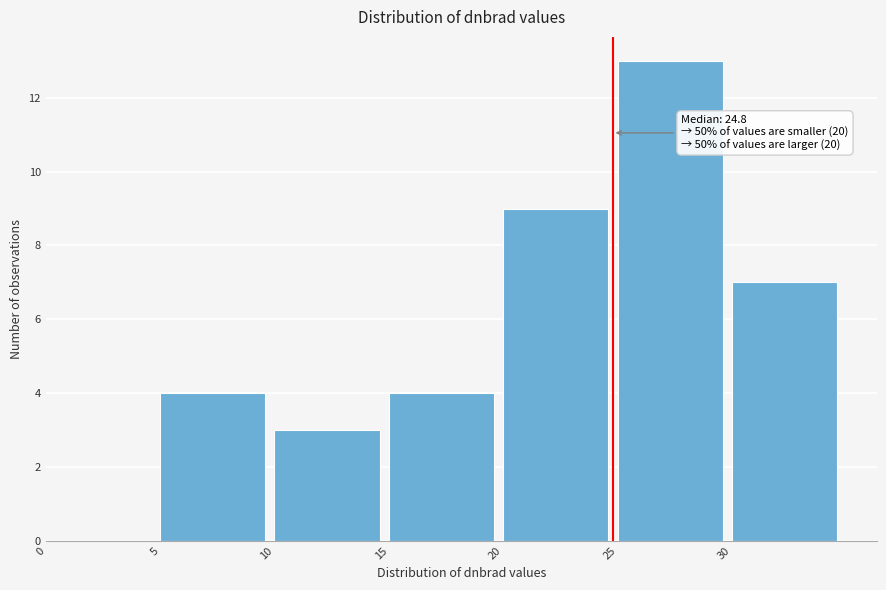

Which range on the x-axis has the tallest bar?

25 to 30